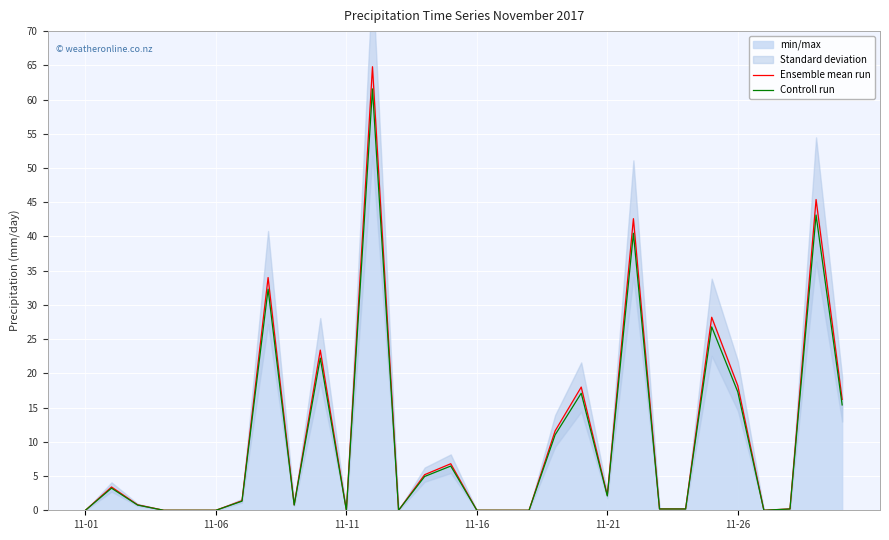

In Controll run, how many points are lower than both neighbors (excluding endpoints)?

5